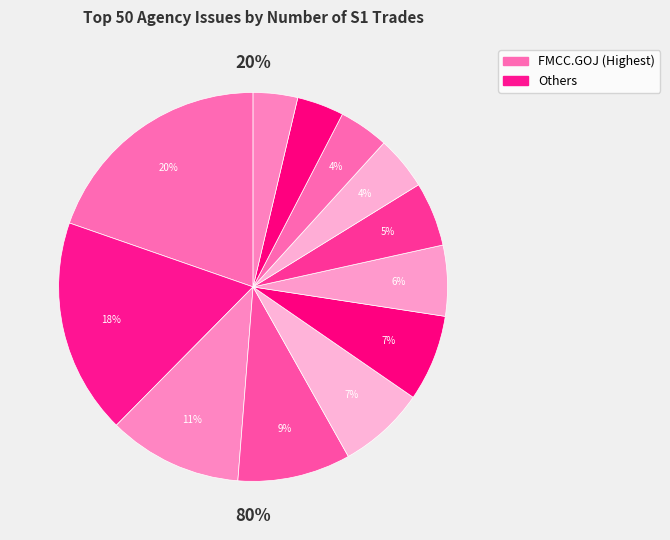

How many segments does this pie chart have?

12